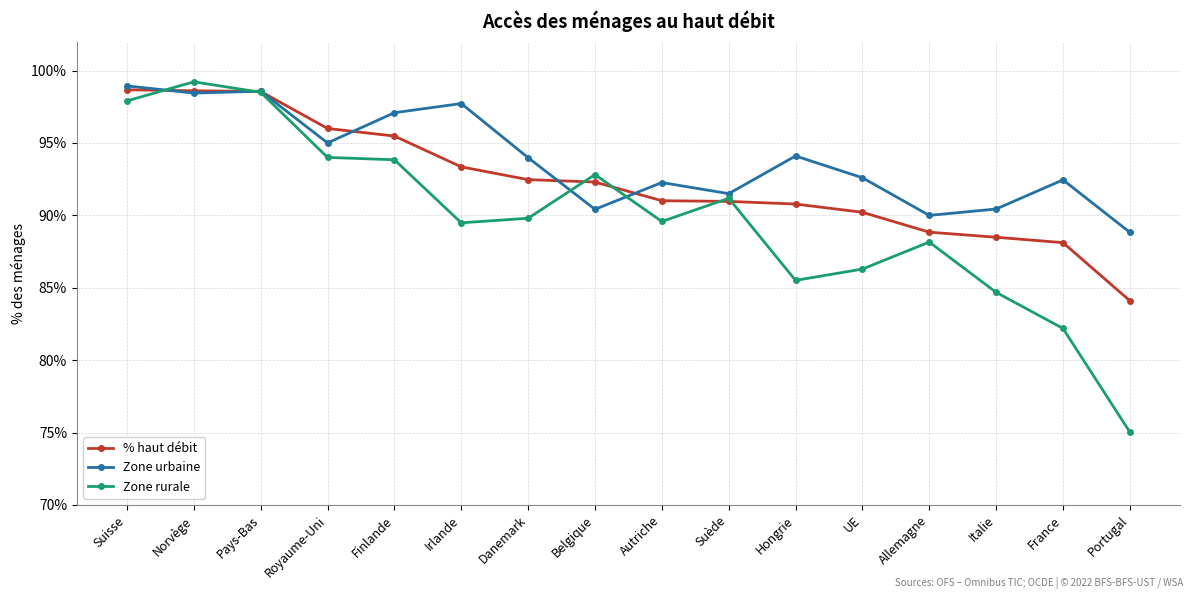

What is the spread (max minus min) of values at Autriche?

2.7